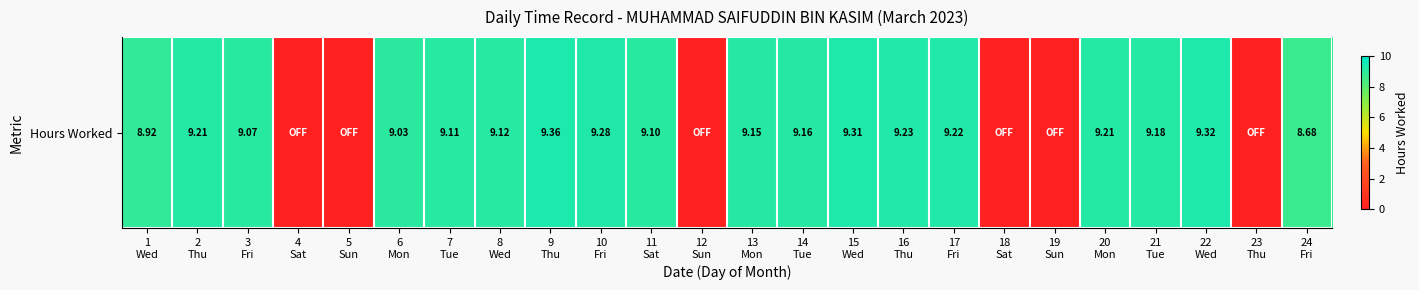

Which category has the lowest value across all series?

4
Sat